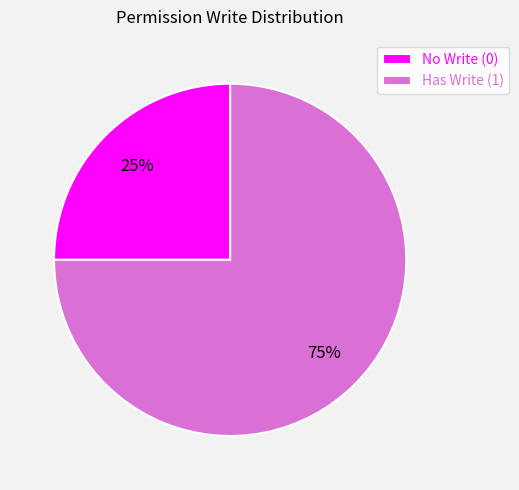

To the nearest percent, what is the average slice percentage?

50%